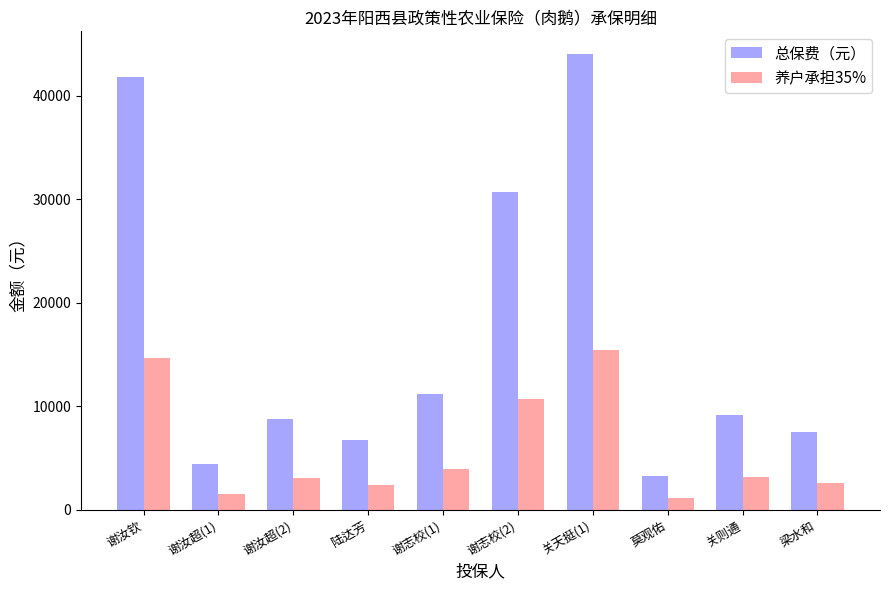

Rank the categories by 总保费（元） value from lowest to highest.

莫观佑, 谢汝超(1), 陆达芳, 梁水和, 谢汝超(2), 关则通, 谢志校(1), 谢志校(2), 谢汝钦, 关天挺(1)